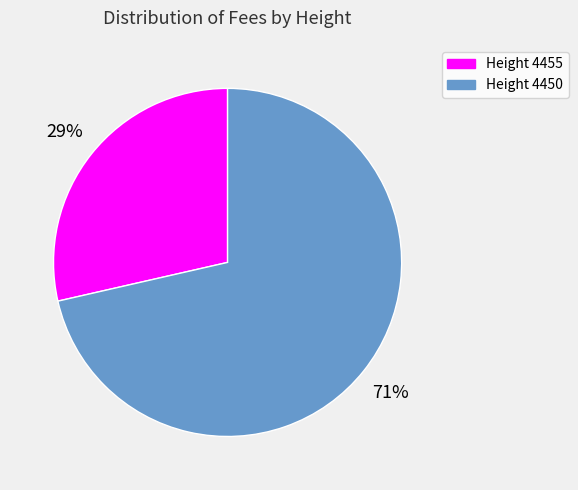

Is it true that Height 4455 is 35% of the pie?

False